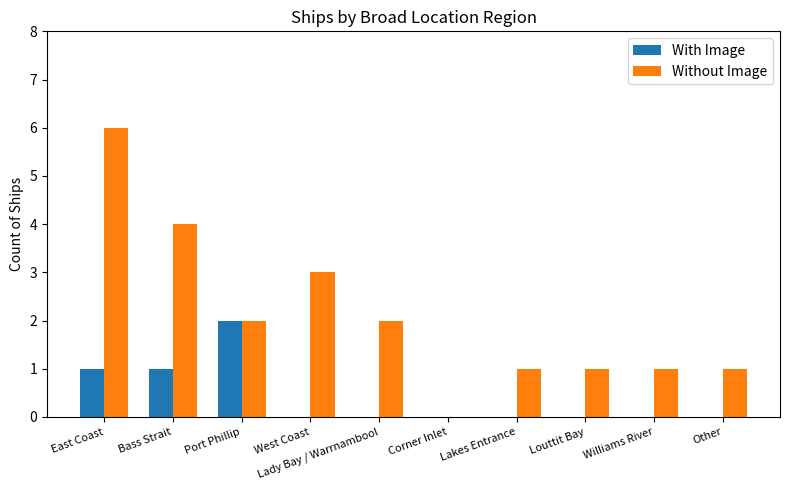

The Without Image series shows -3 at Corner Inlet. True or false?

False